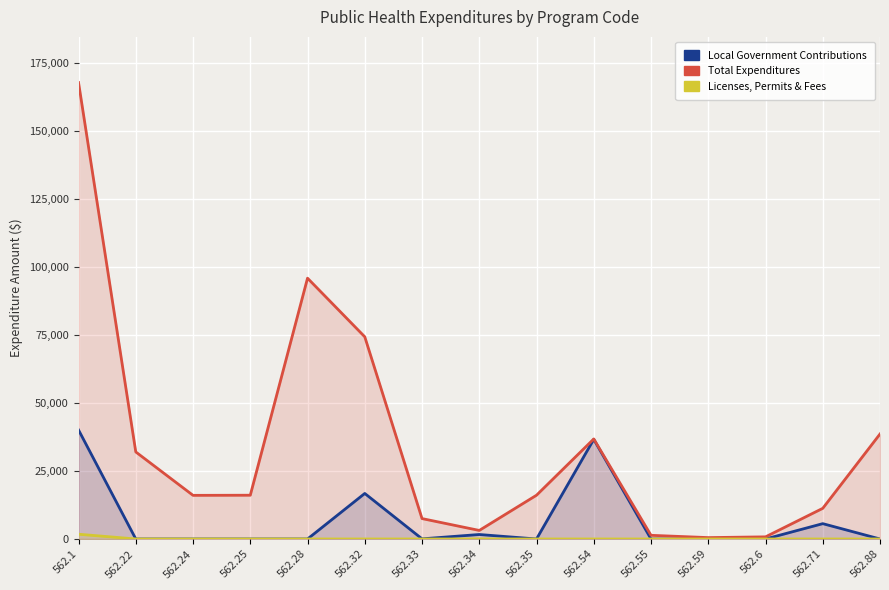

The value of Licenses, Permits & Fees at 562.34 is 0. True or false?

True